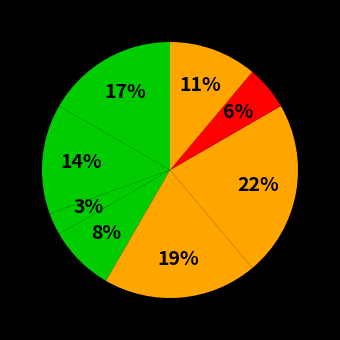

Is there any slice that represents more than half of the pie?

No